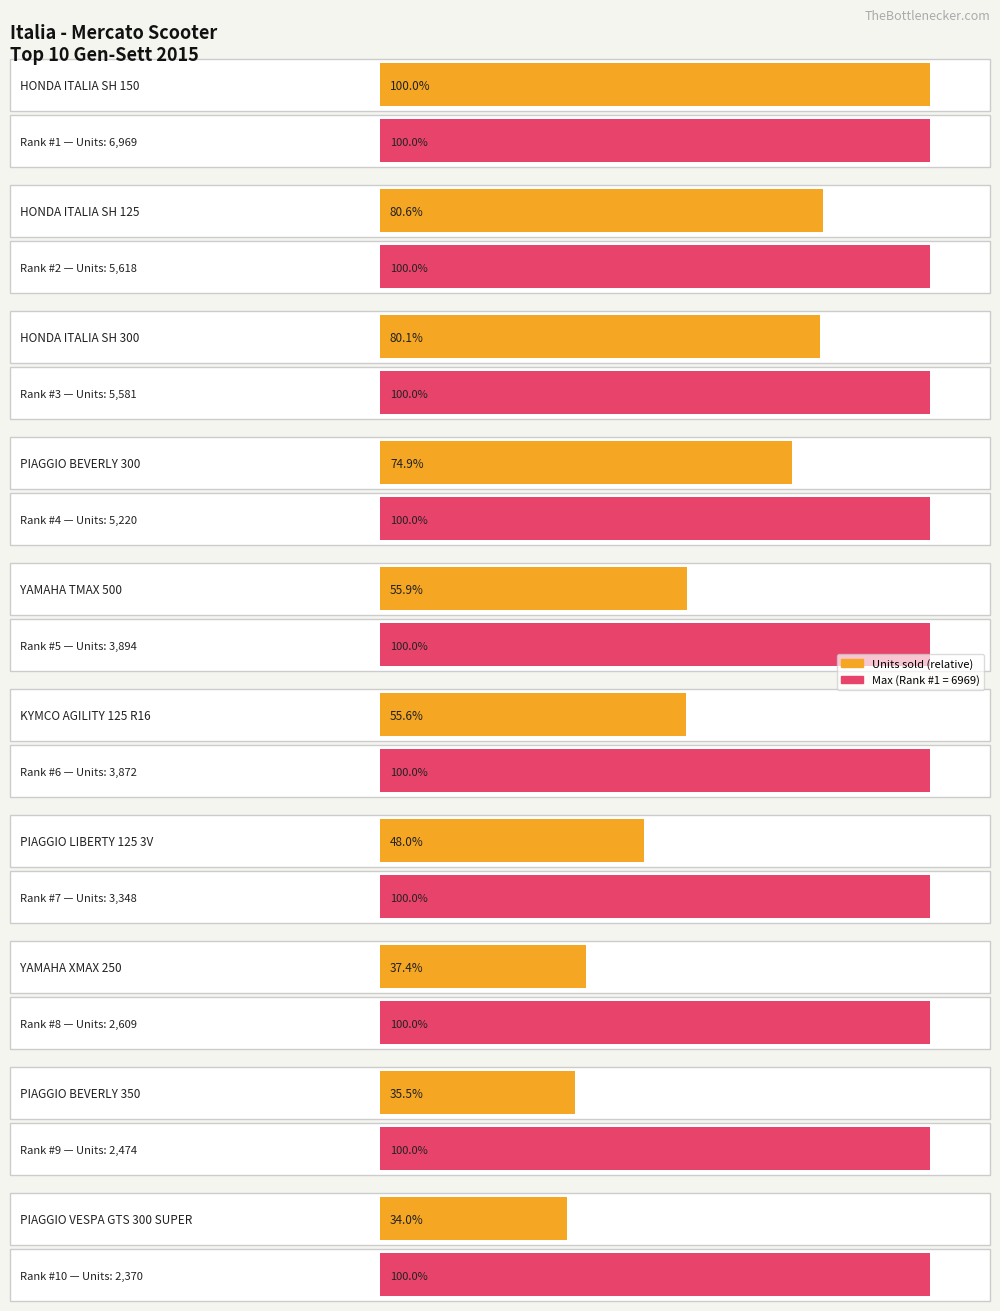

What is the maximum value shown in the chart?

6969